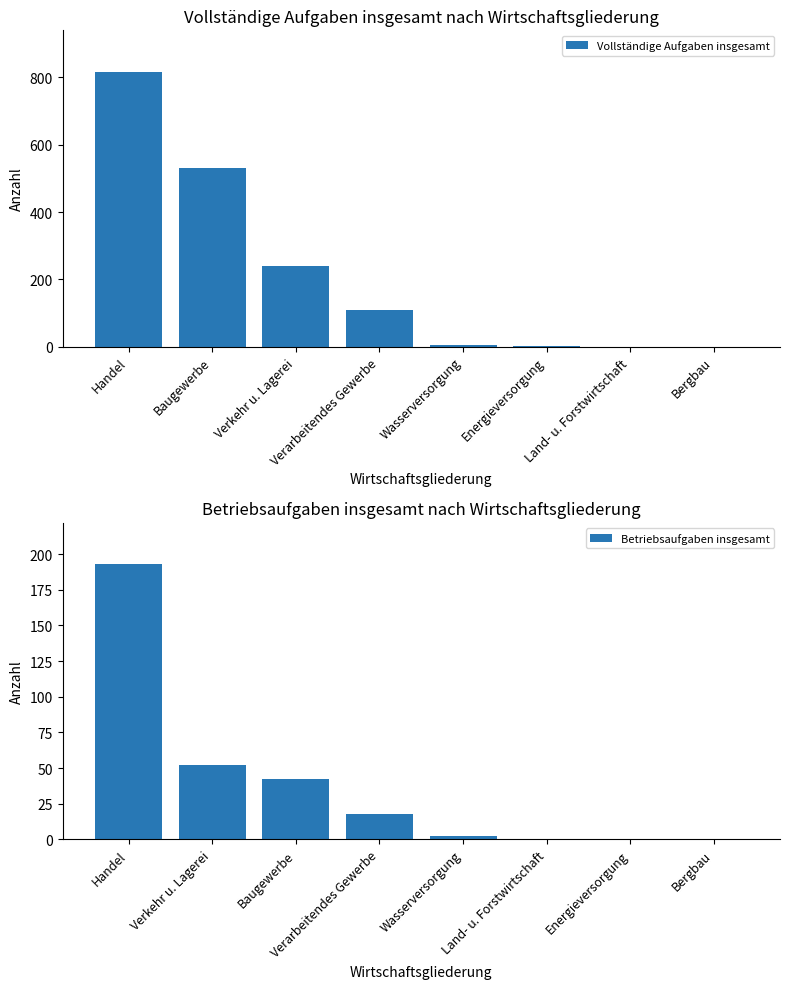

Which series has the largest range (max minus min)?

Vollständige Aufgaben insgesamt